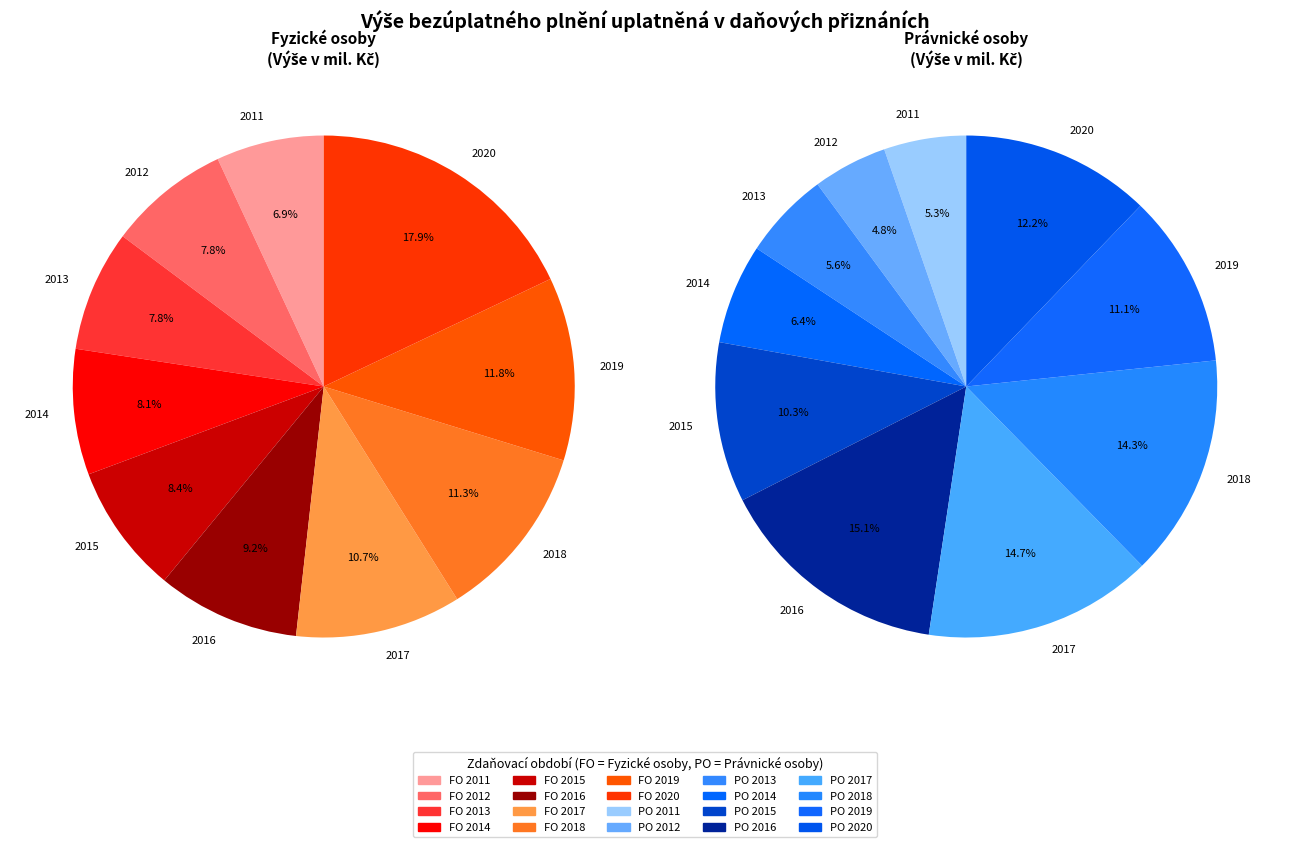

Does 2016 account for over 50% of the chart?

No